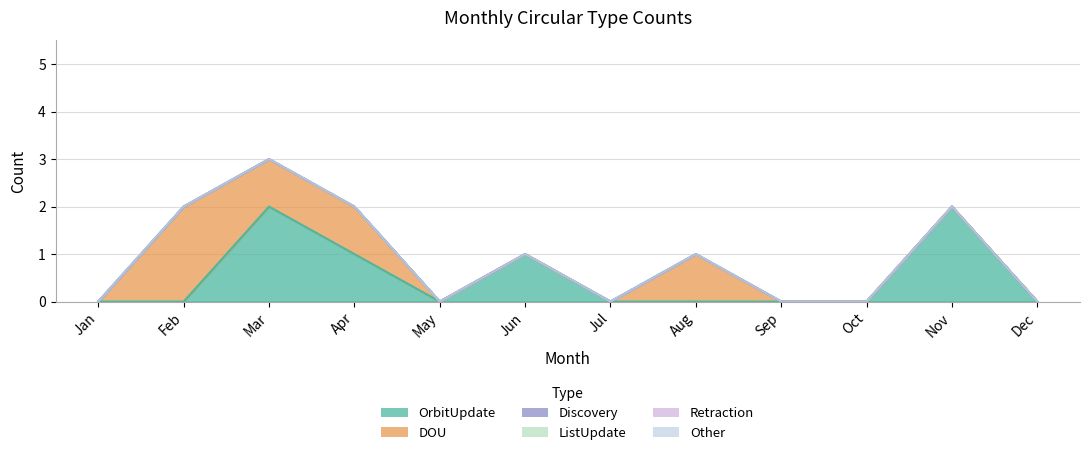

List the series in order of their peak value, lowest first.

Discovery, ListUpdate, Retraction, Other, OrbitUpdate, DOU